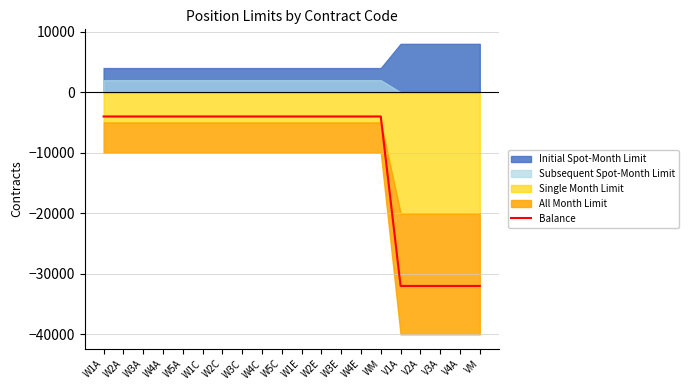

True or false: the data has more than 2 interior local peaks.

False